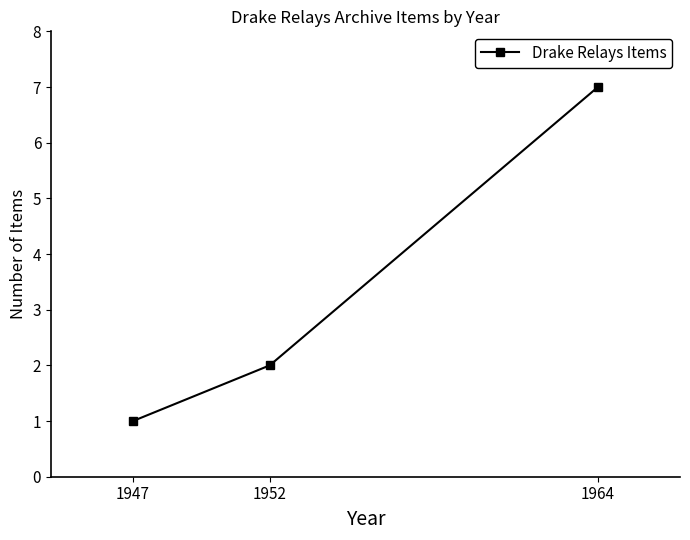

What is the sum of all values?

10